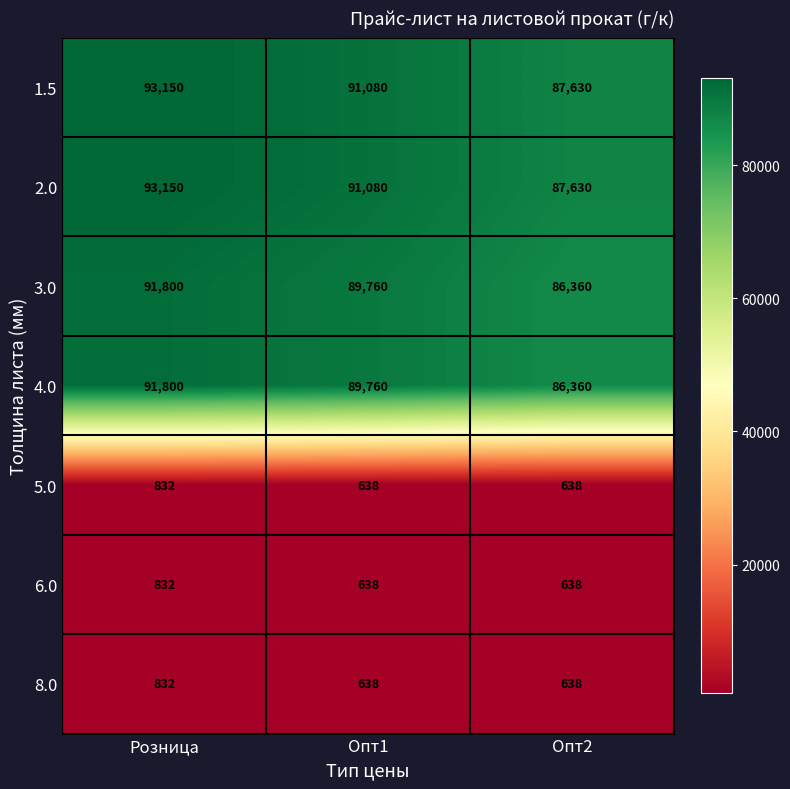

Rank the categories by 4.0 value from highest to lowest.

Розница, Опт1, Опт2